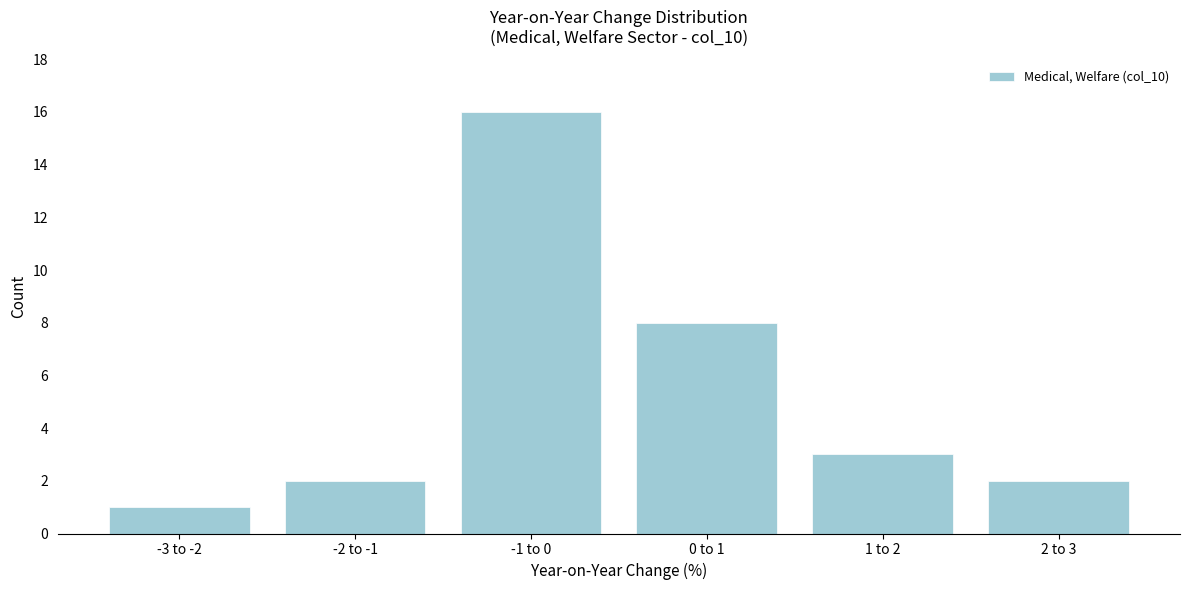

Reading left to right, what are all the values shown in this chart?

1	2	16	8	3	2